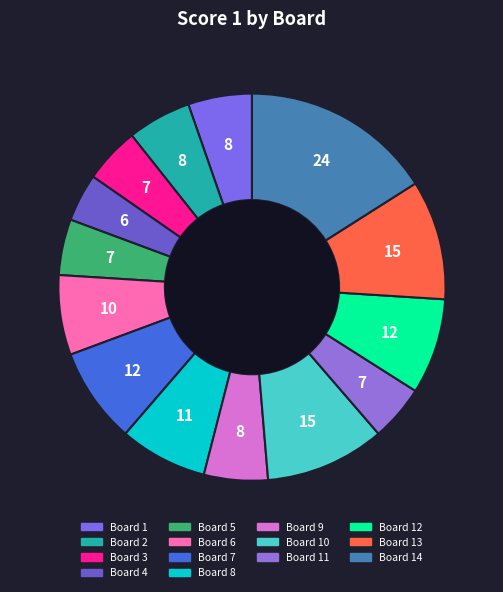

Combined, do Board 4 and Board 3 account for over 50%?

No